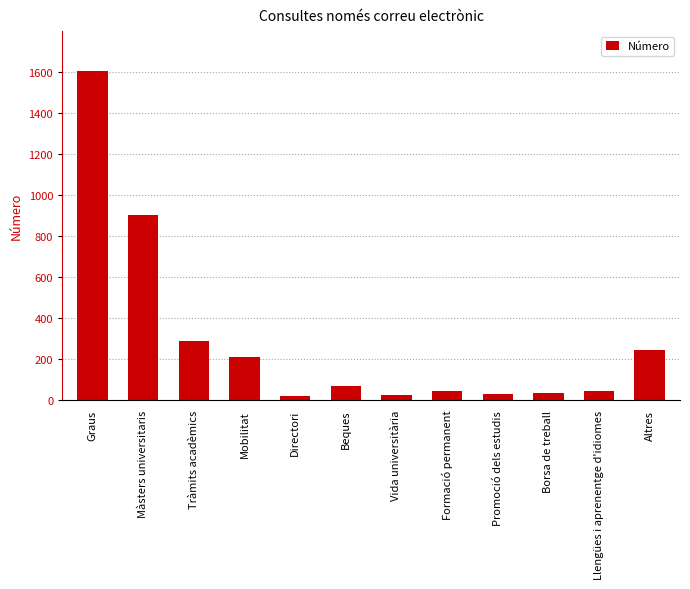

What is the difference between the maximum and second lowest values?

1581